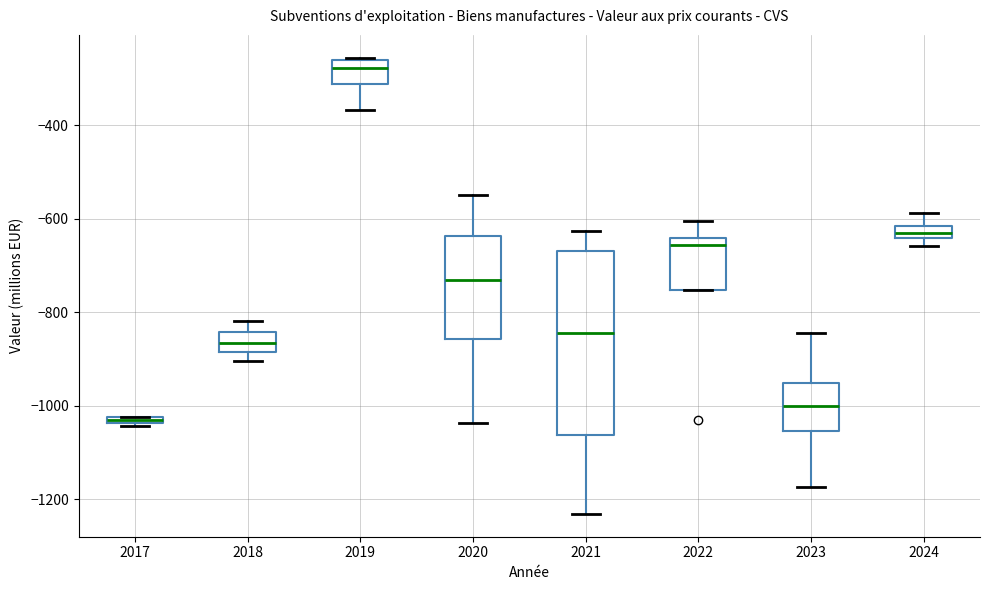

Where does the upper whisker of the box at x = 2023 end on the y-axis? The values are not printed on the chart, so give them approximately, as read against the axis.

-840